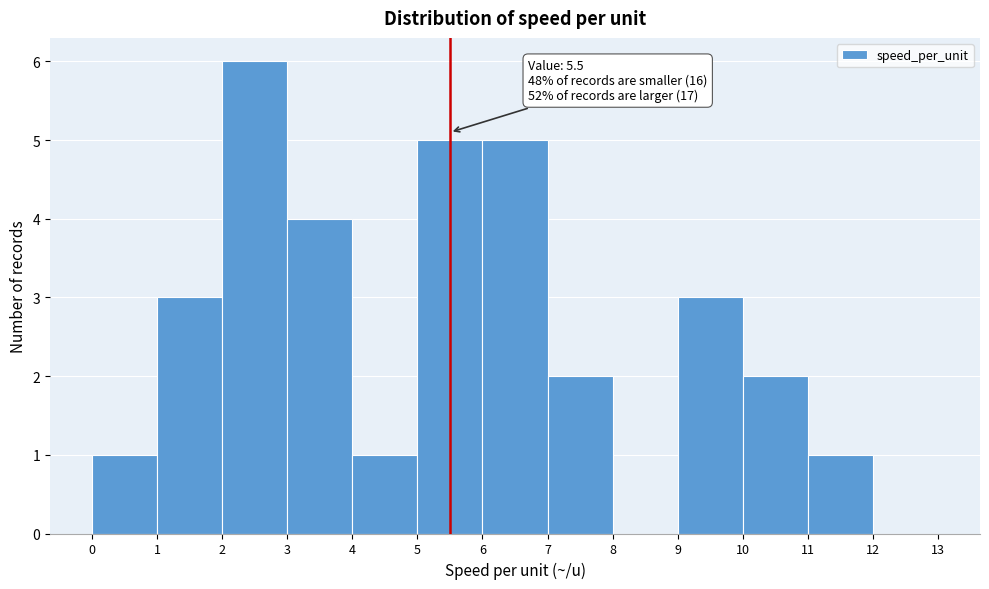

Over which range of the x-axis is the bar tallest?

2 to 3